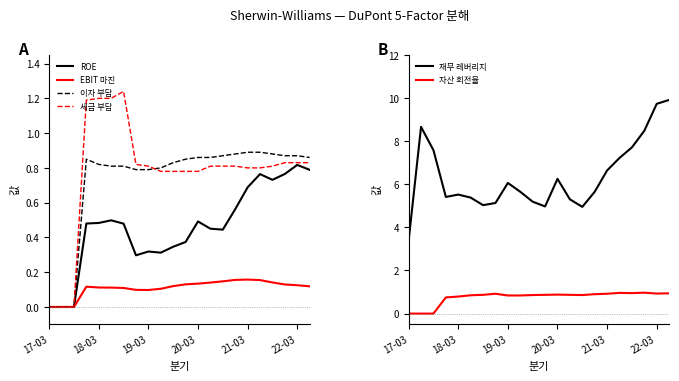

How many series are shown in this chart?

6